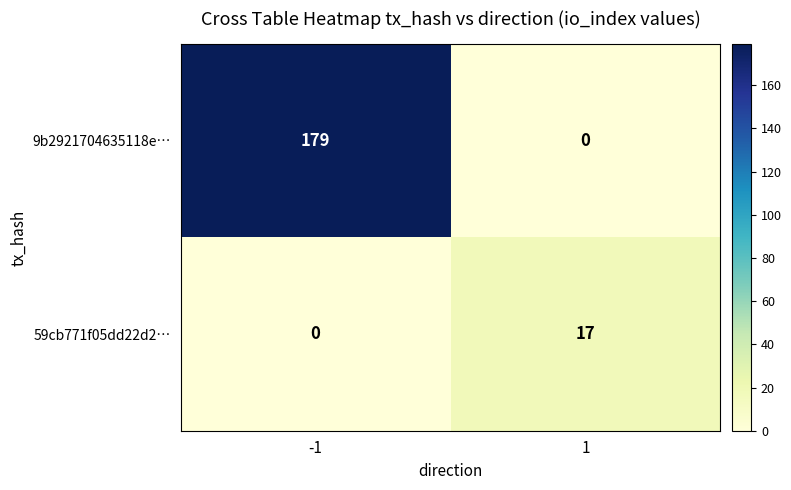

At how many categories does at least one series exceed 145?

1